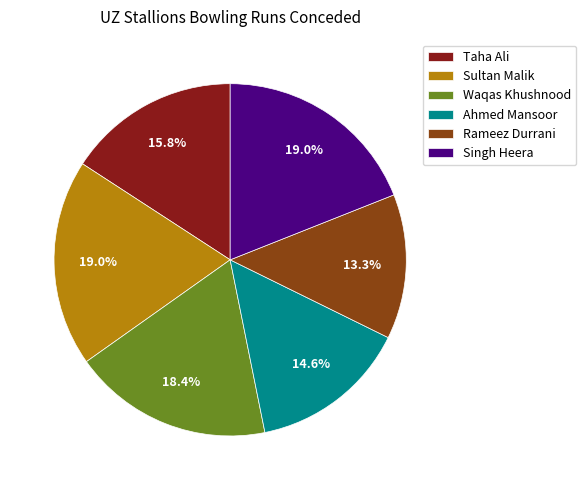

Is the sum of Waqas Khushnood and Sultan Malik greater than half?

No